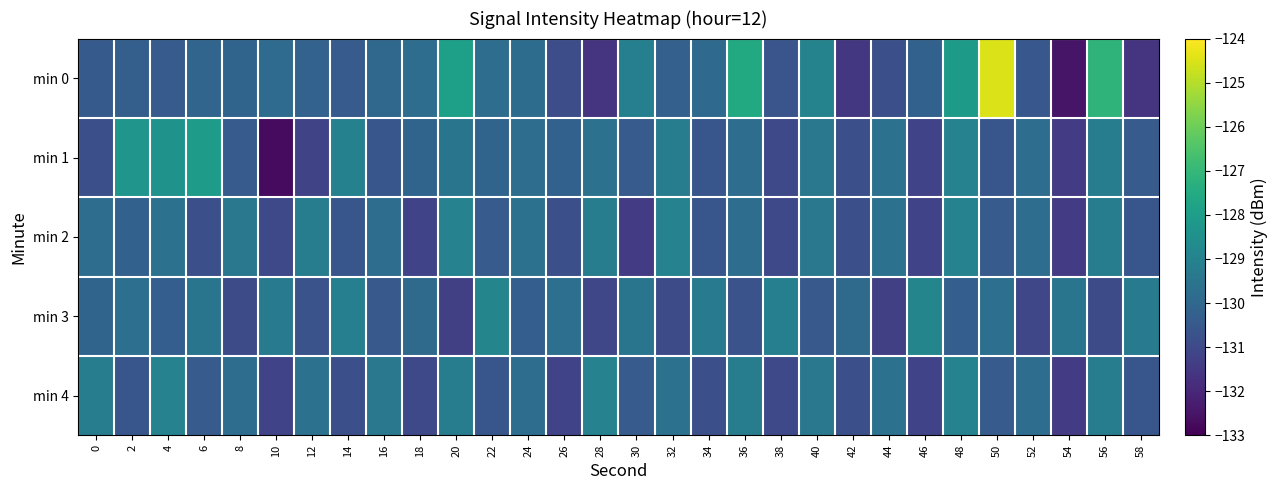

At which category is the sum across all series the highest?

48